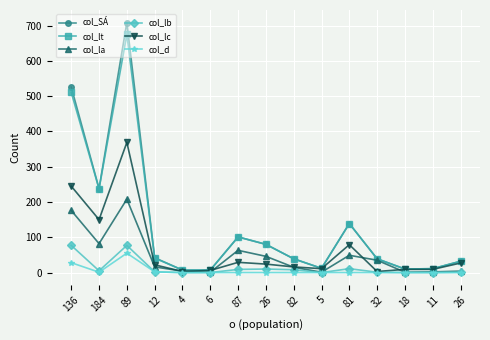

Does the chart display data point markers on the line(s)?

Yes